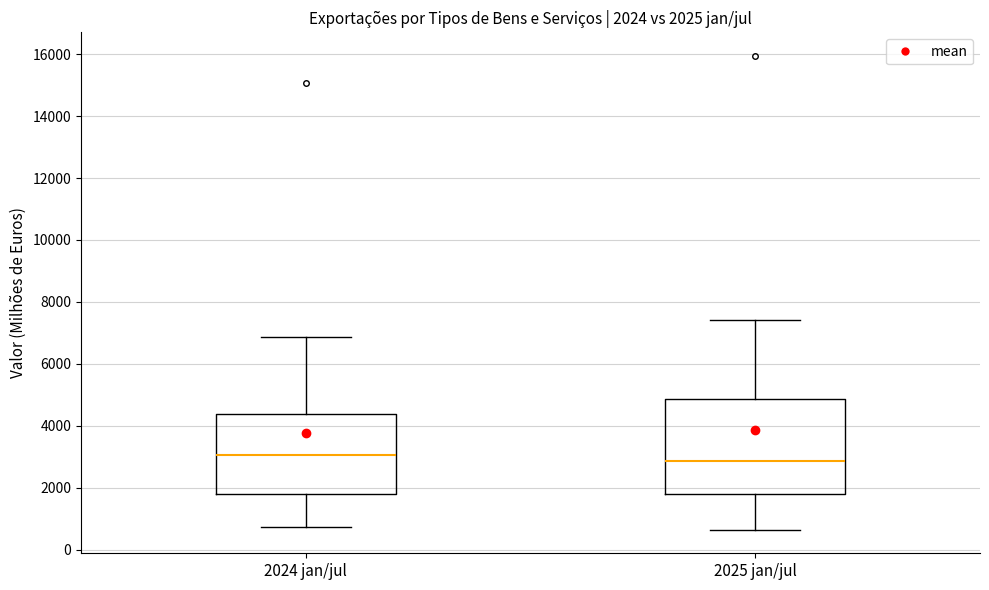

Which box's median line is the highest?

2024 jan/jul